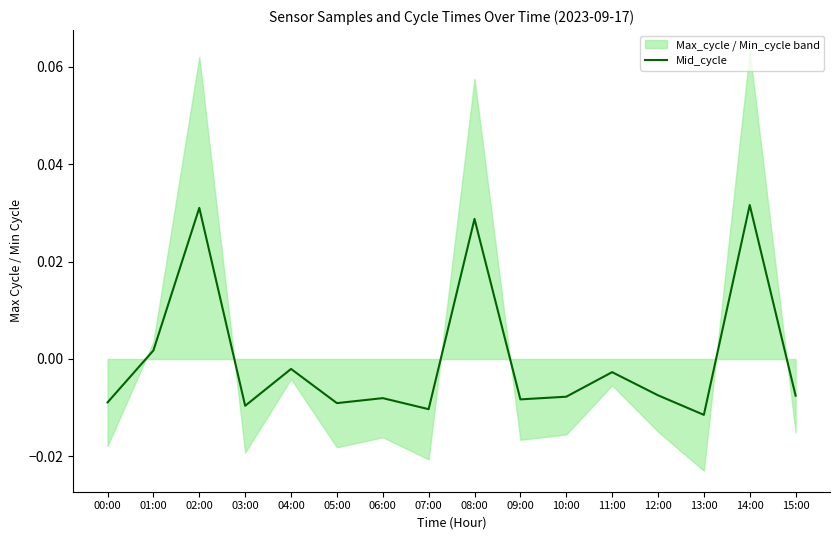

How many values exceed 0?

4